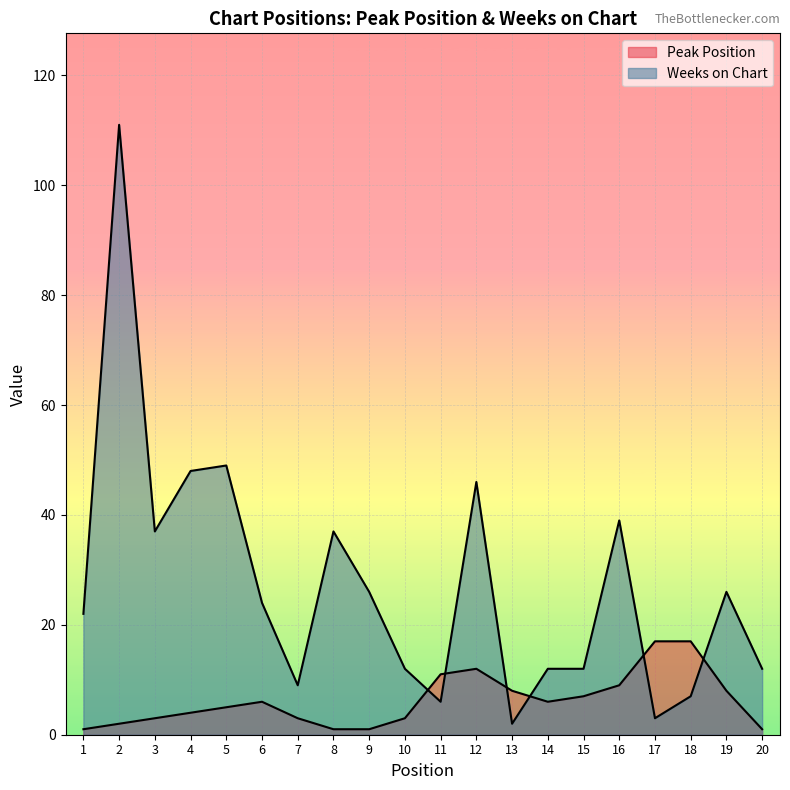

What is the average value of the Peak Position series?

6